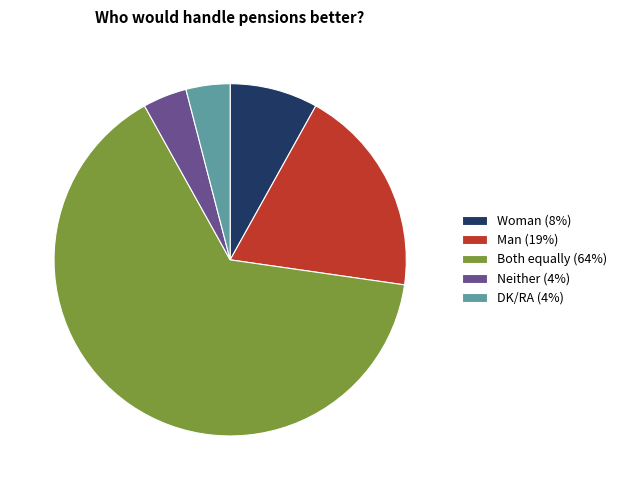

Count the number of slices in the pie.

5